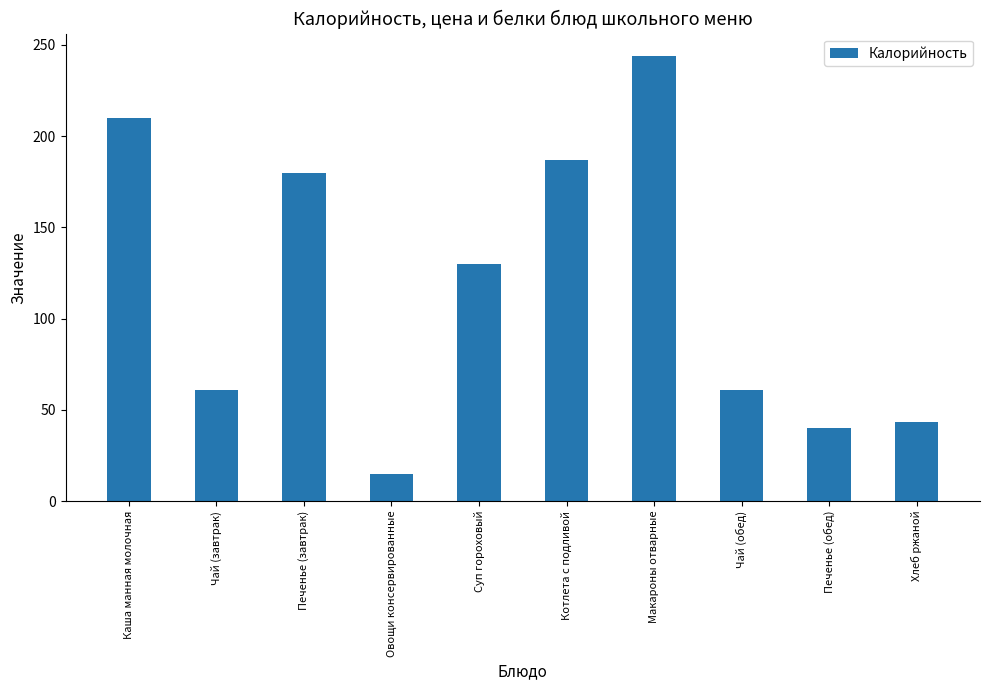

How many bars are there in total?

10